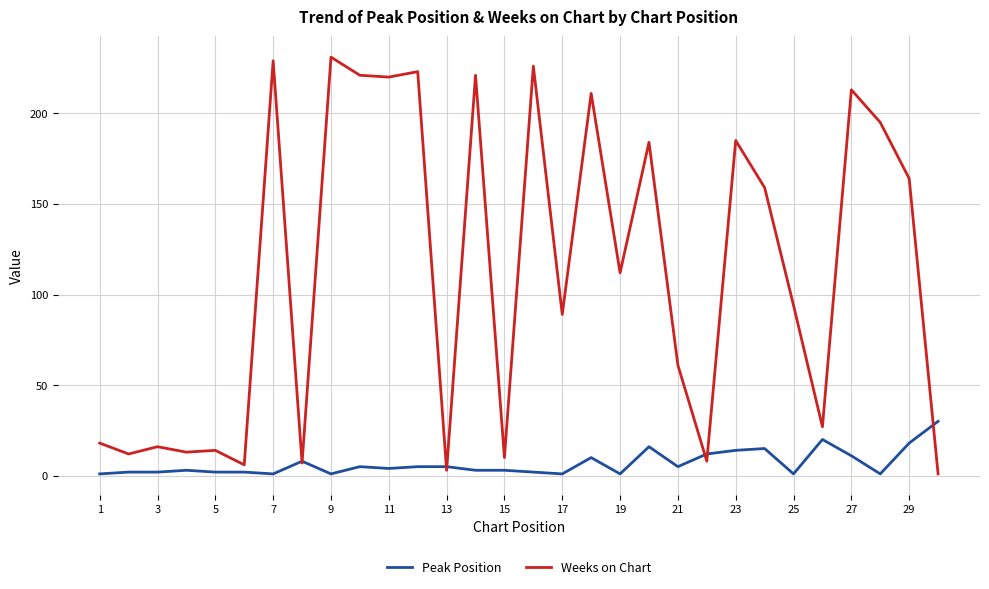

Rank the series by their average value, from lowest to highest.

Peak Position, Weeks on Chart